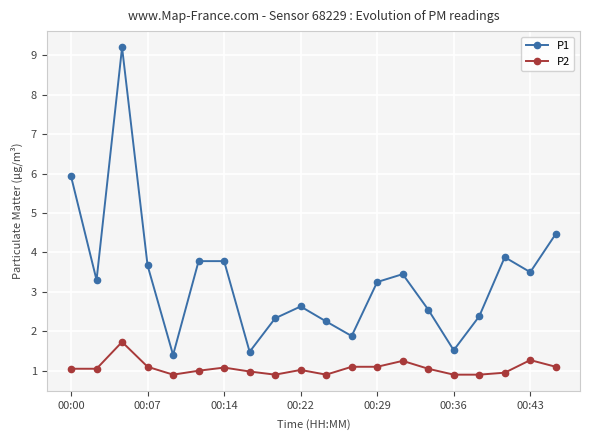

What is the greatest value displayed?

9.2